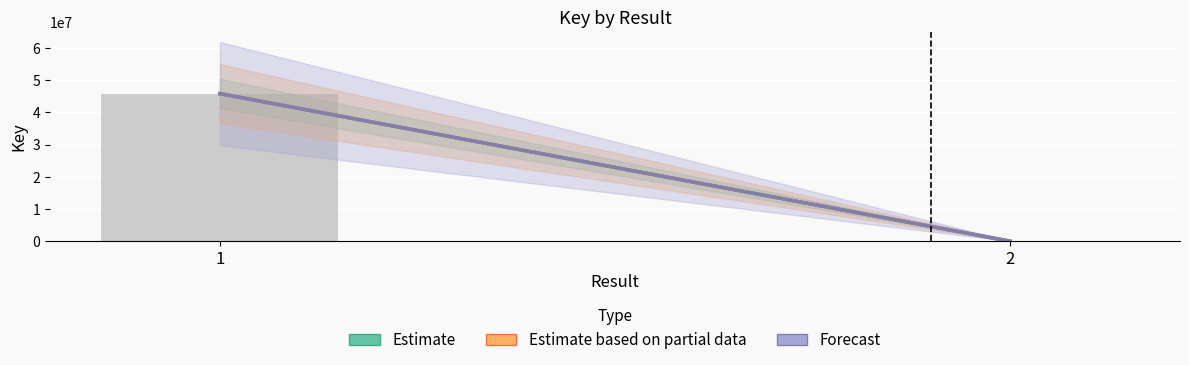

What is the sum of all values?

45845526